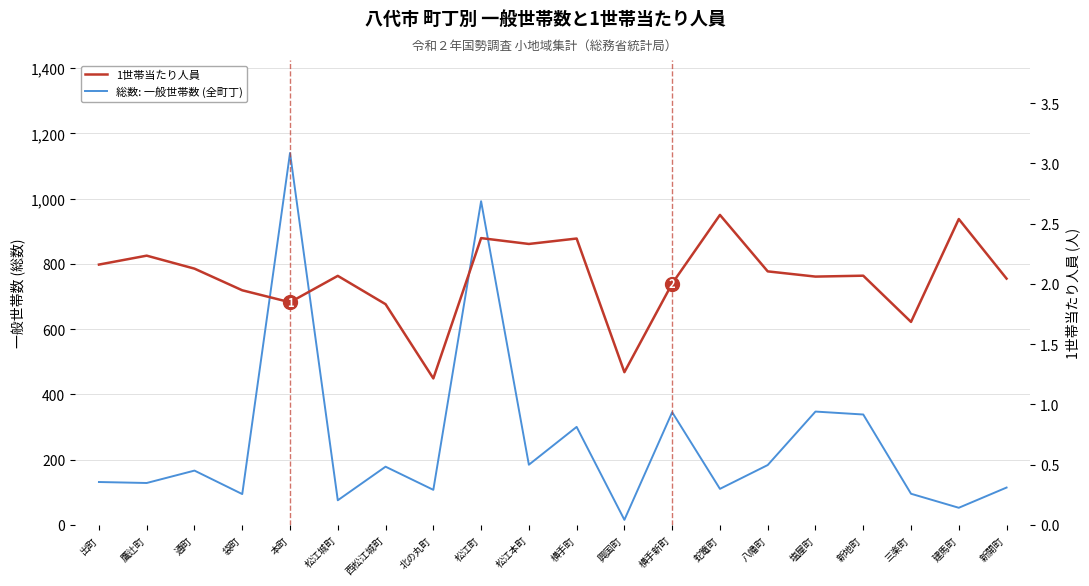

Is the value of 1世帯当たり人員 at 北の丸町 greater than the value of 総数: 一般世帯数 (全町丁) at 新開町?

No